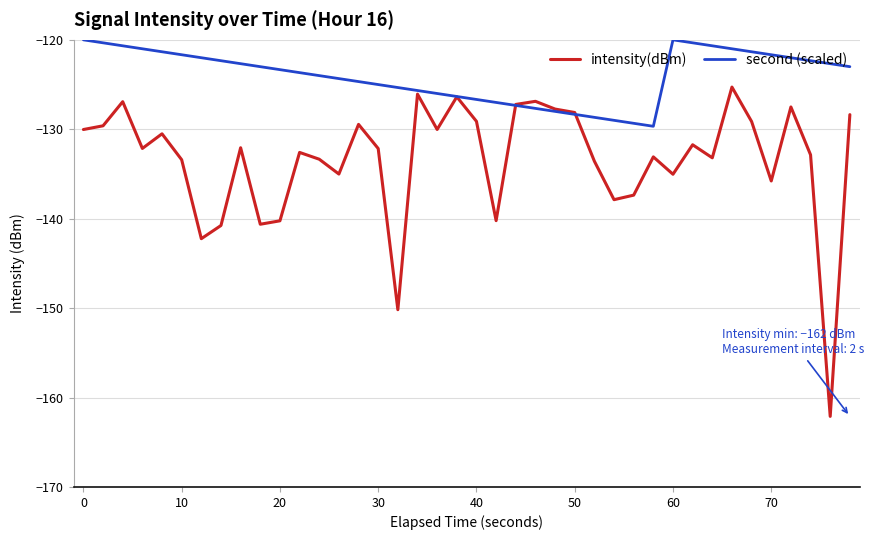

How many series are shown in this chart?

2